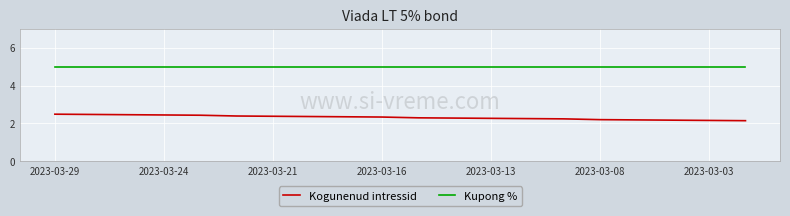

How many series are shown in this chart?

2